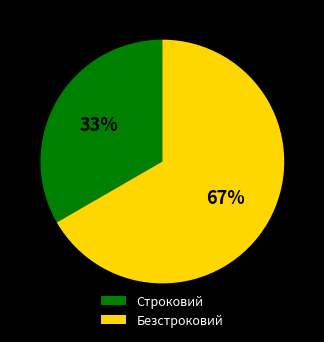

What is the majority slice?

Безстроковий